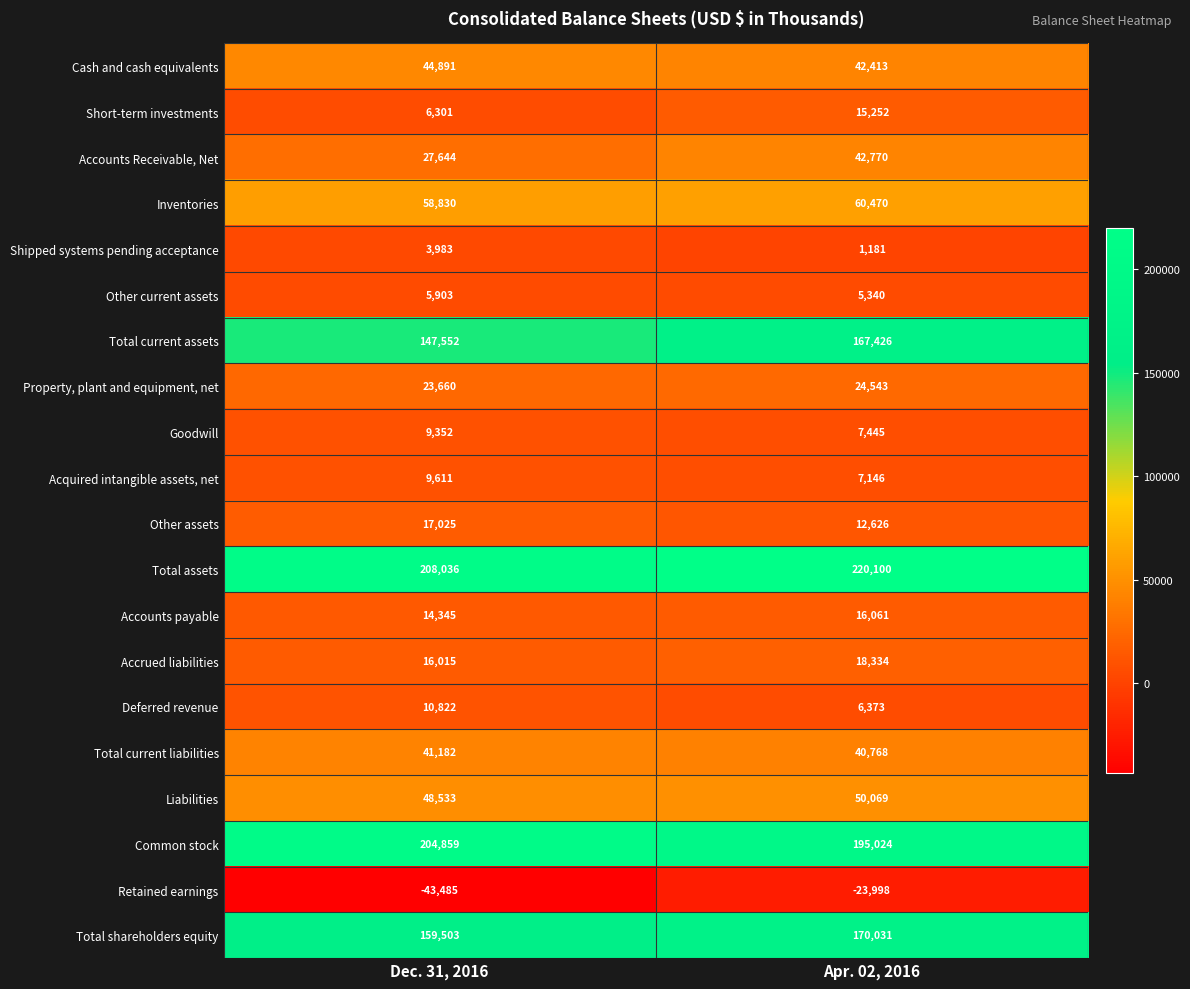

At which category is the sum across all series the highest?

Apr. 02, 2016